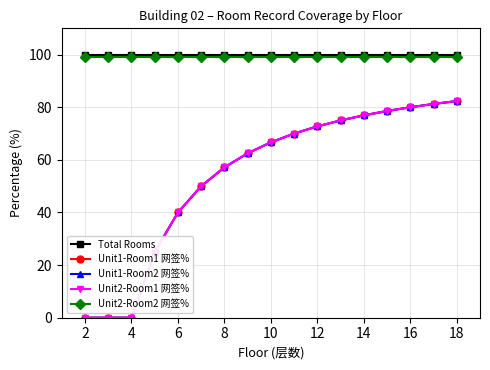

How many positive values does the Unit1-Room1 网签% series have?

14